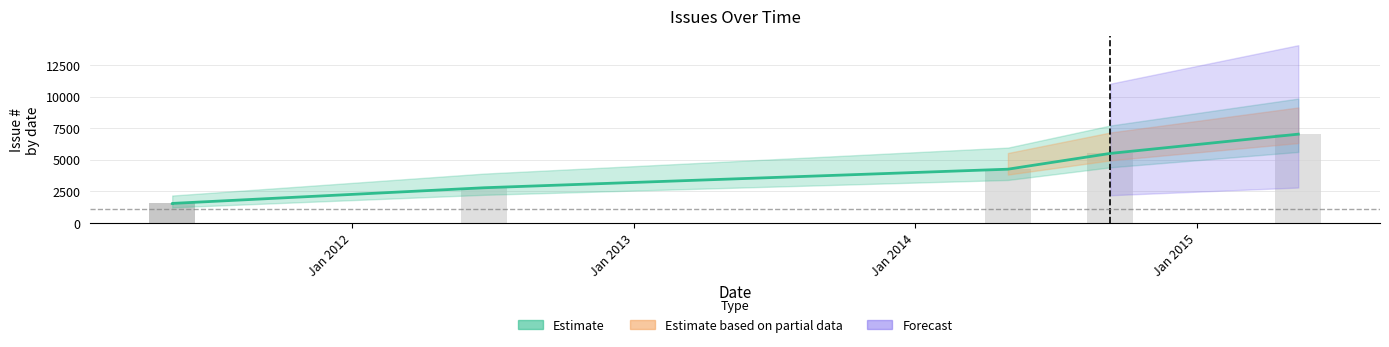

What is the minimum value shown in the chart?

1556